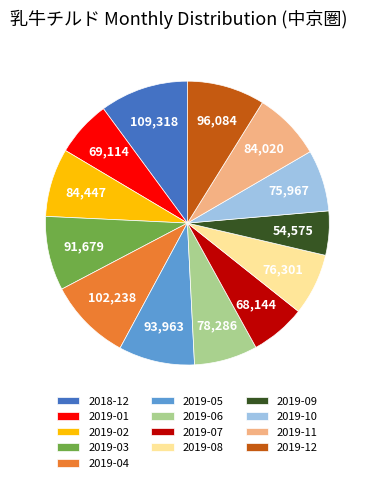

Which has a higher value, 2018-12 or 2019-06?

2018-12